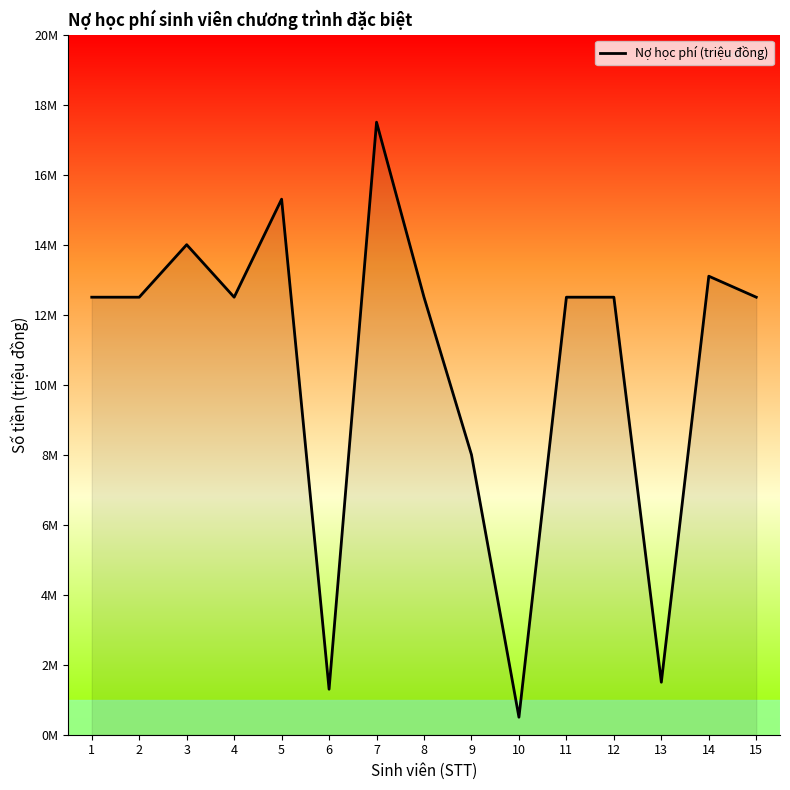

Does the chart display data point markers on the line(s)?

No